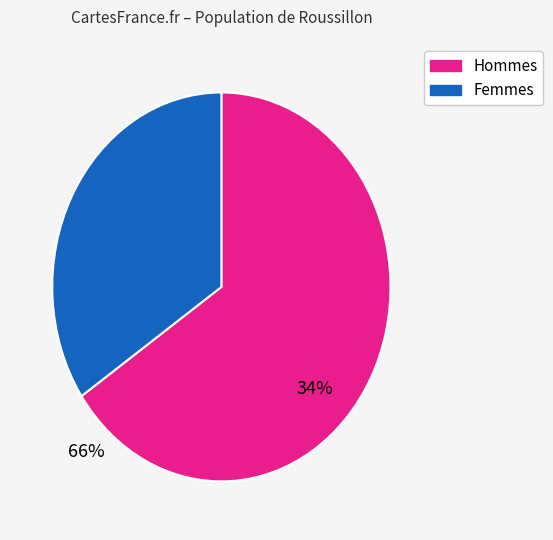

Is there a majority slice in this chart?

Yes